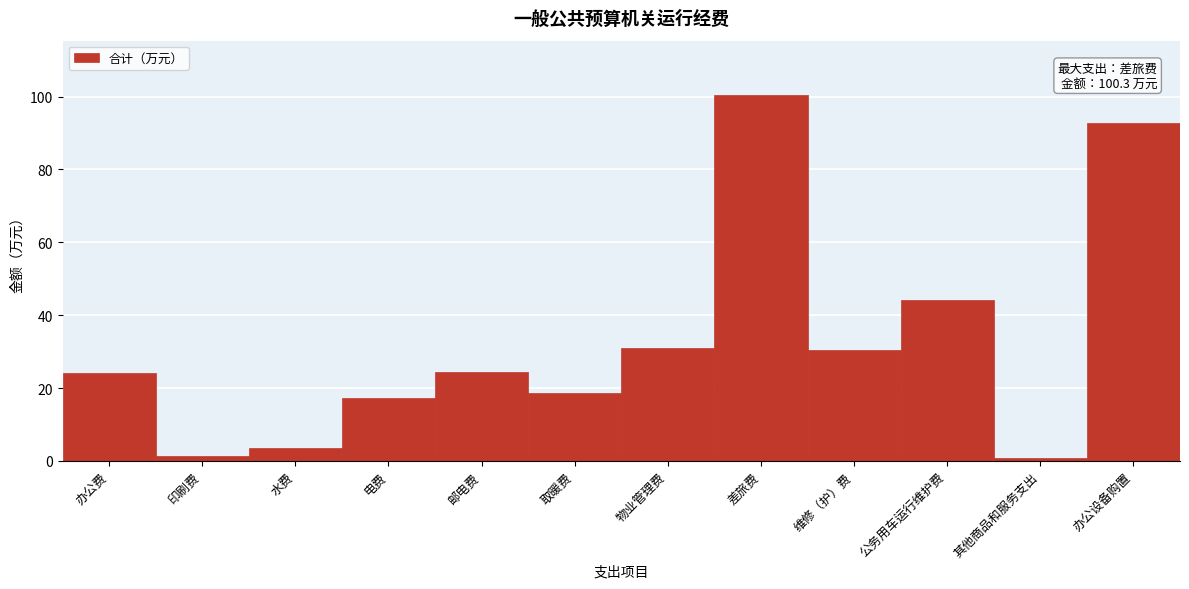

True or false: the data shows 17.2 at 电费.

True